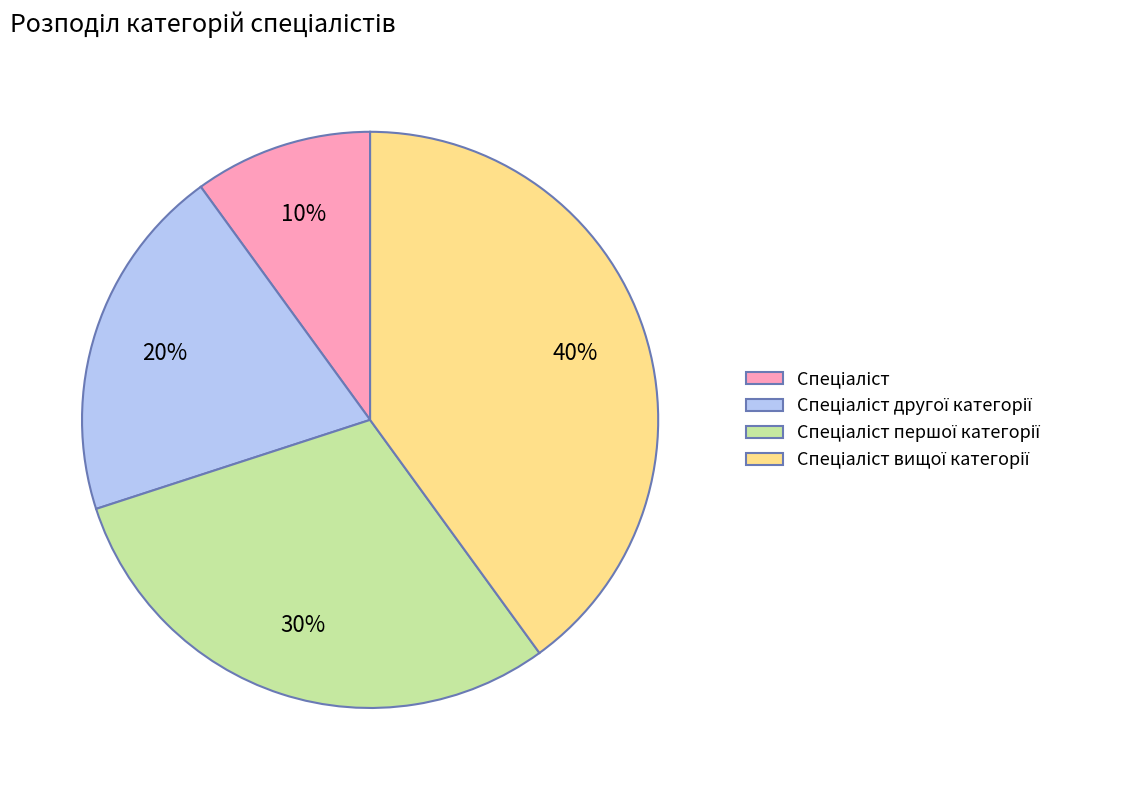

Does any single category account for the majority?

No